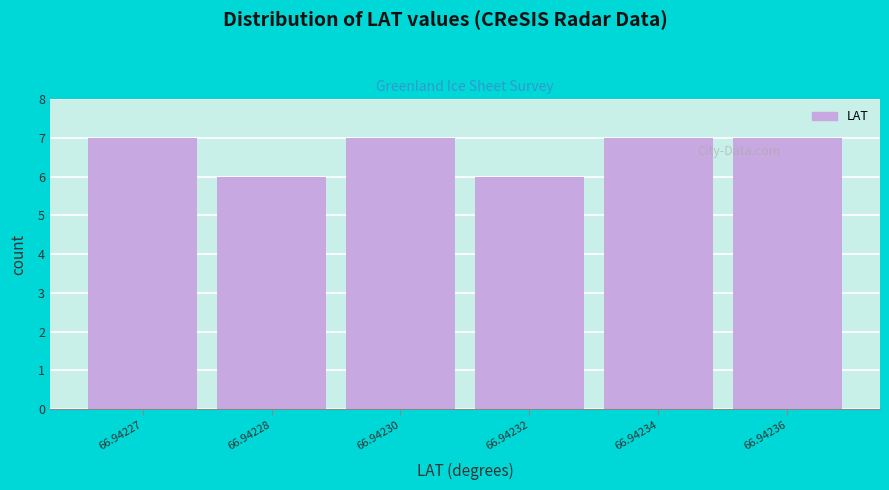

Reading right to left, extract all data points from this chart.

66.94236=7	66.94234=7	66.94232=6	66.94230=7	66.94228=6	66.94227=7